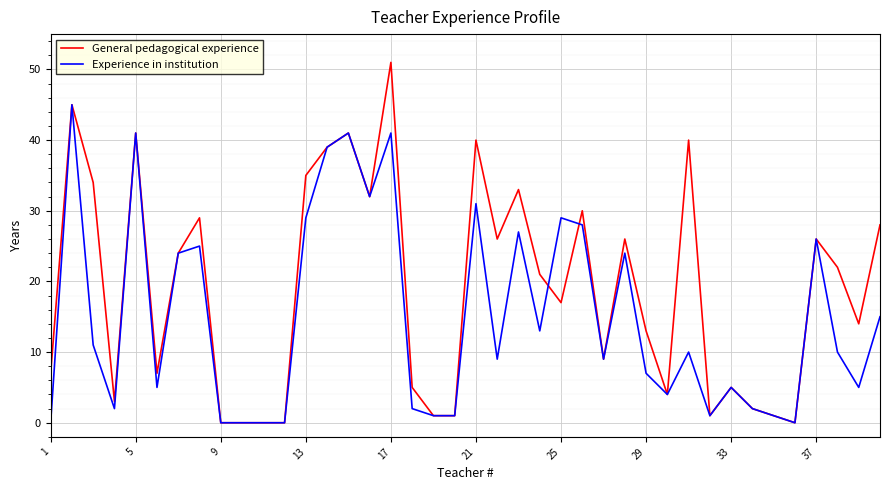

Rank the series by their average value, from lowest to highest.

Experience in institution, General pedagogical experience